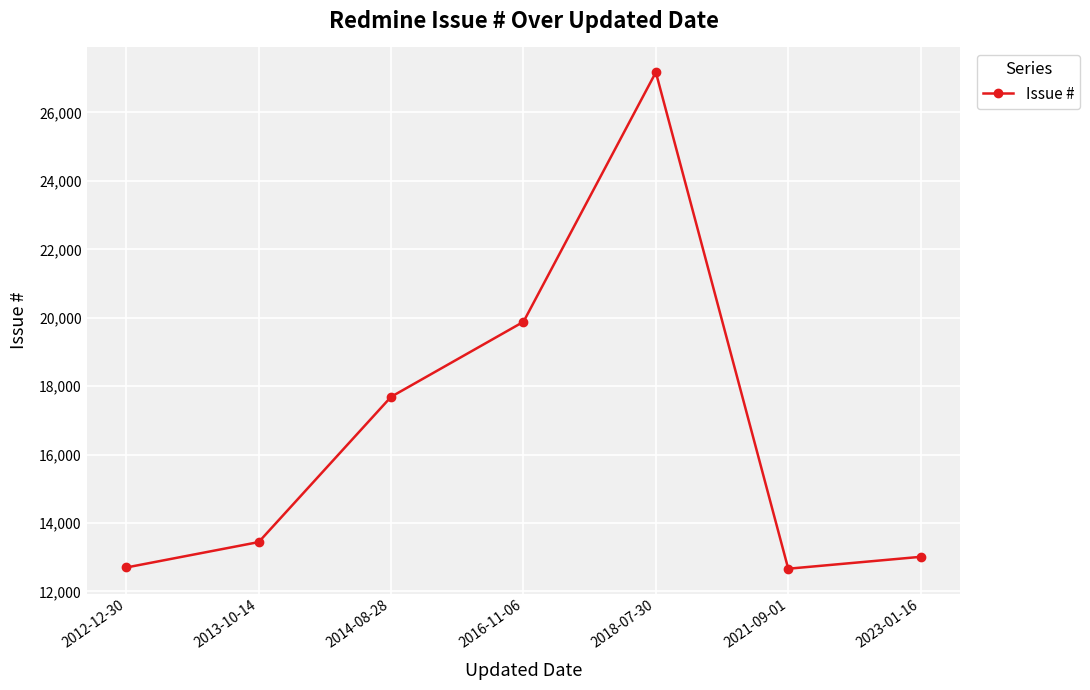

What is the sum of all values?

116566